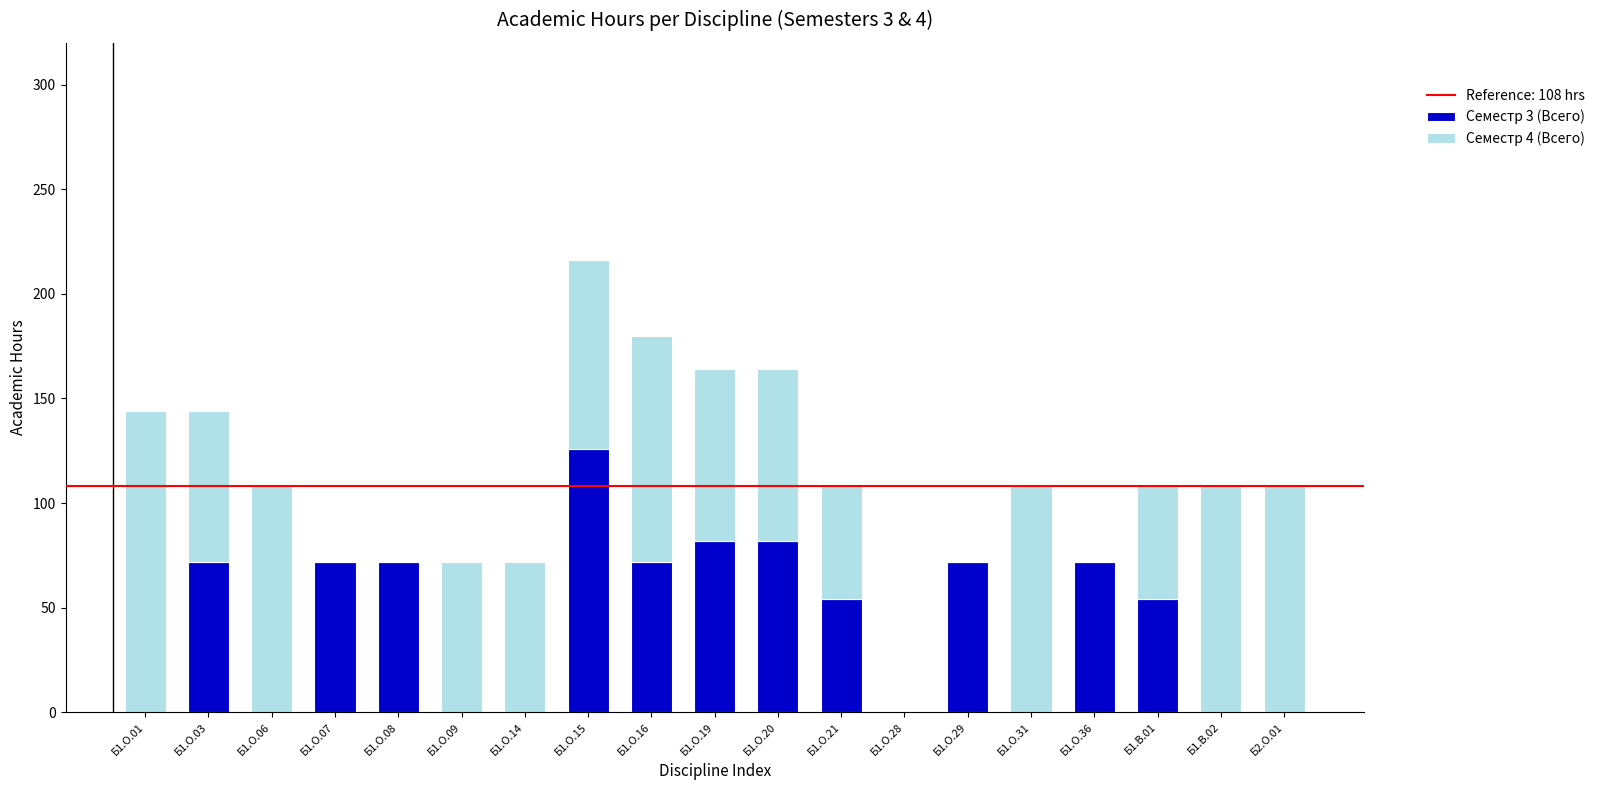

At which label does Семестр 3 (Всего) reach its peak?

Б1.О.15